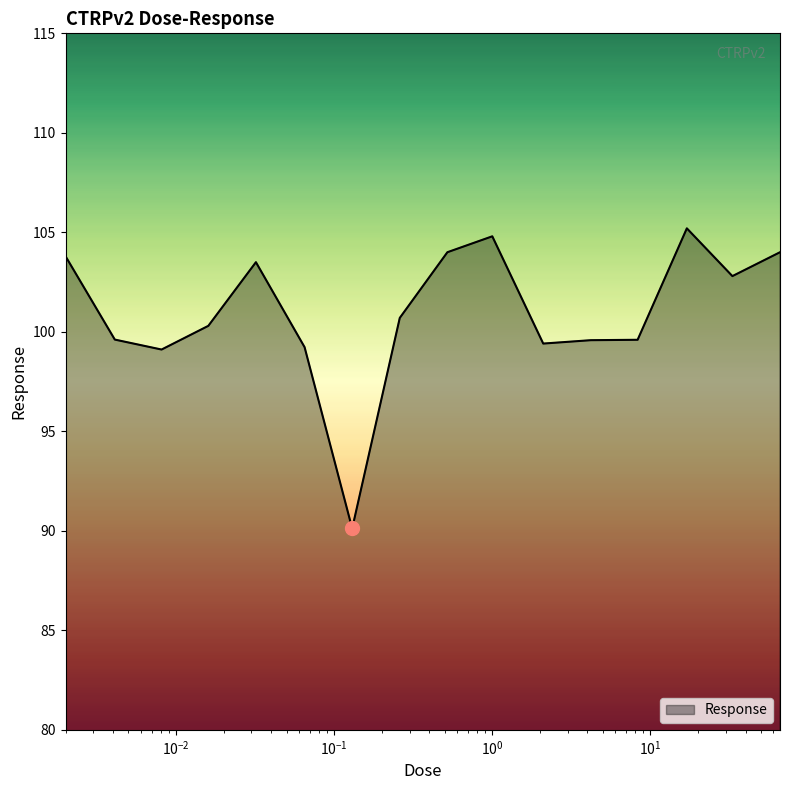

What is the greatest value displayed?

105.2